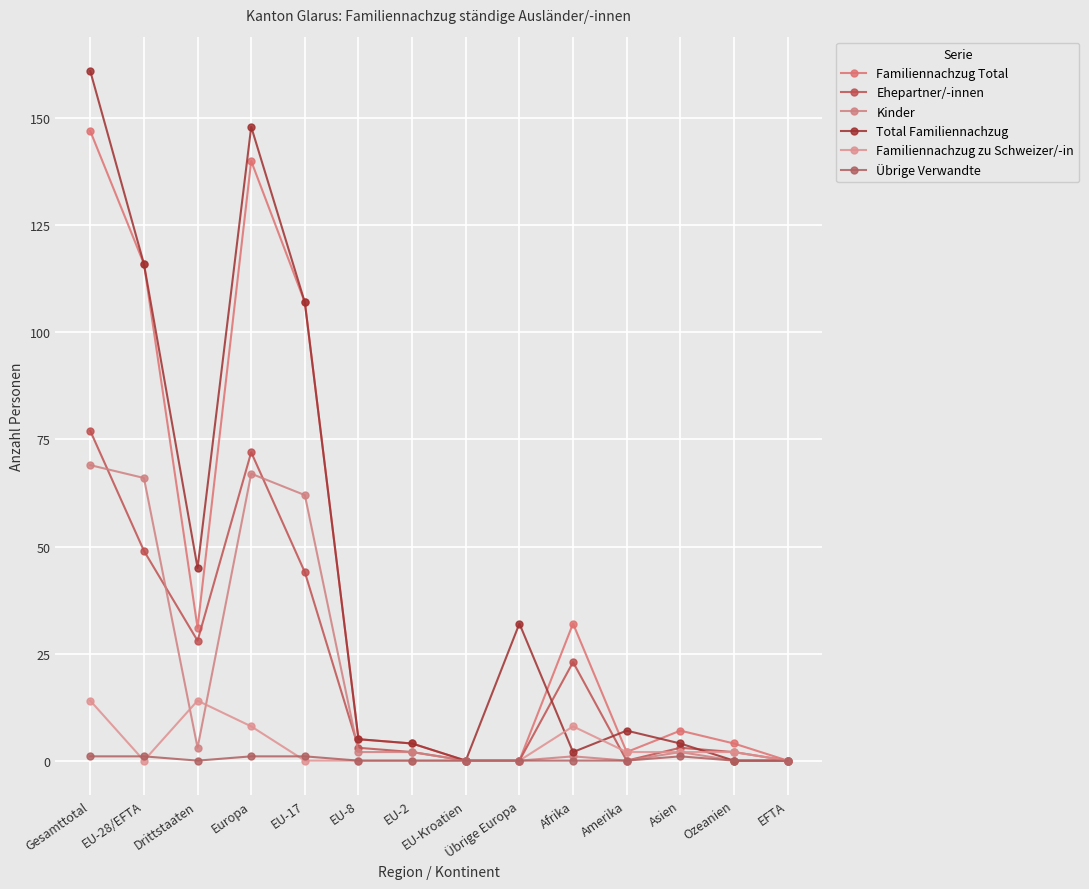

Reading left to right, transcribe all the data shown in this chart.

Familiennachzug Total: 147	116	31	140	107	5	4	0	0	32	2	7	4	0
Ehepartner/-innen: 77	49	28	72	44	3	2	0	0	23	0	3	2	0
Kinder: 69	66	3	67	62	2	2	0	0	1	0	2	0	0
Total Familiennachzug: 161	116	45	148	107	5	4	0	32	2	7	4	0	0
Familiennachzug zu Schweizer/-in: 14	0	14	8	0	0	0	0	0	8	2	2	2	0
Übrige Verwandte: 1	1	0	1	1	0	0	0	0	0	0	1	0	0